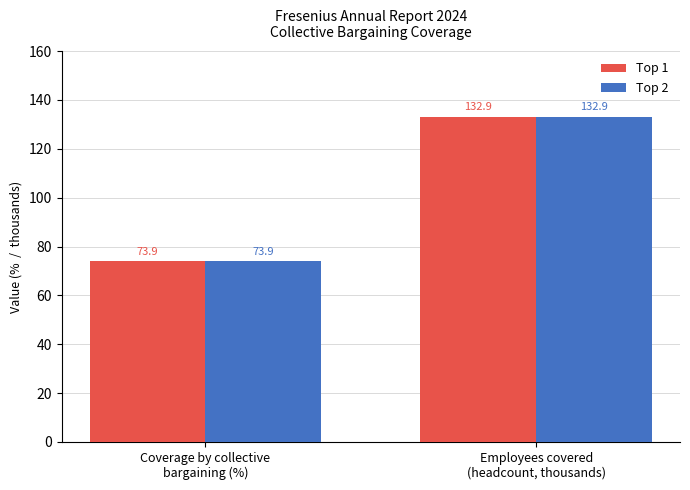

What is the average value of the Top 2 series?

103.4